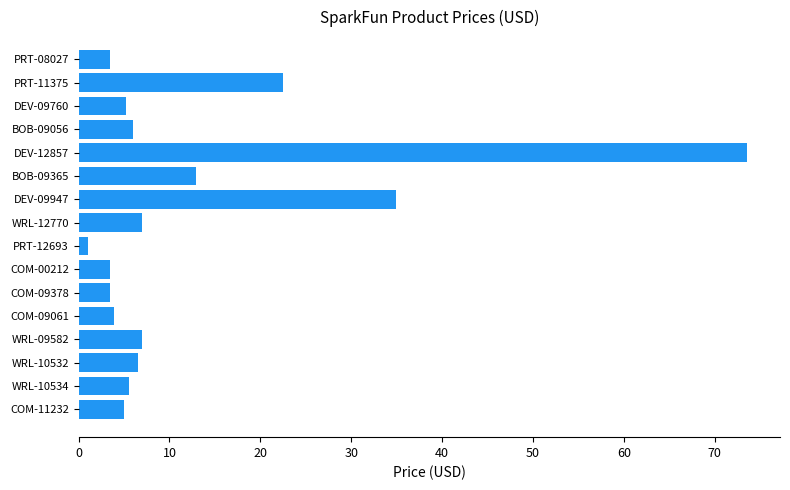

How many data points does each series have?

16